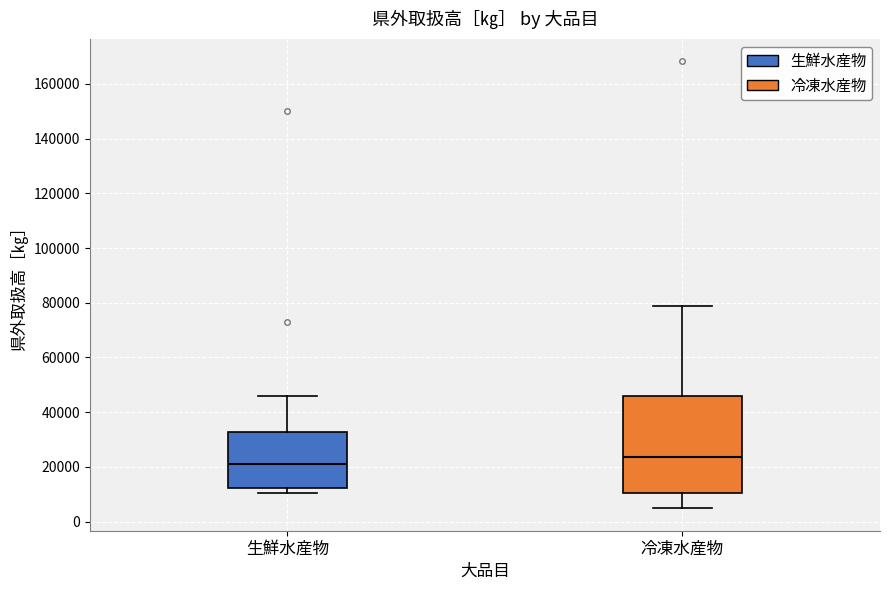

Which box's median line is the highest?

冷凍水産物